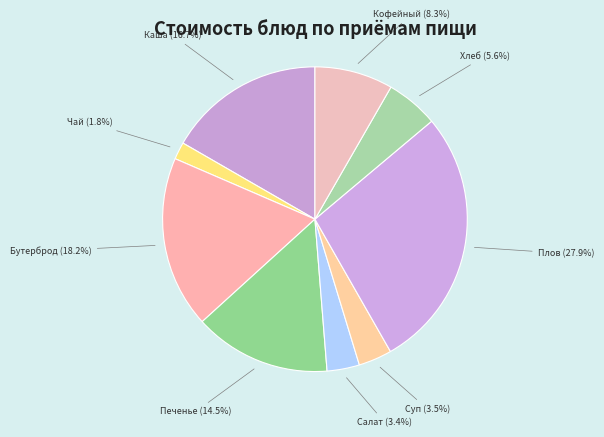

How many slices are in this pie chart?

9